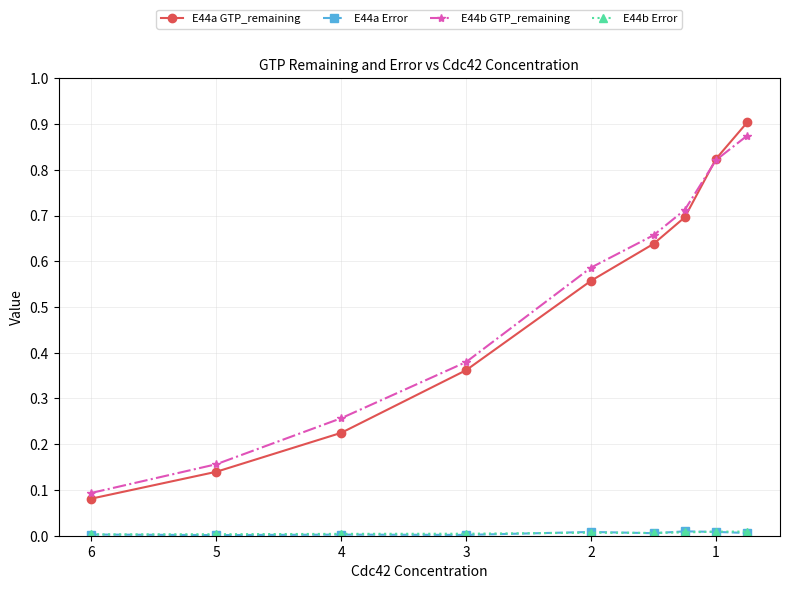

True or false: E44a GTP_remaining has more than 0 points higher than both neighbors.

False